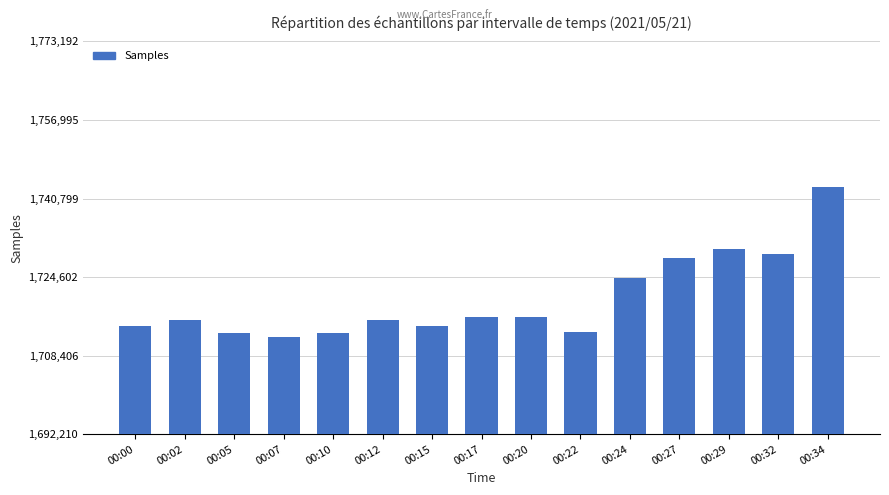

What is the difference between the maximum and second lowest values?

30178